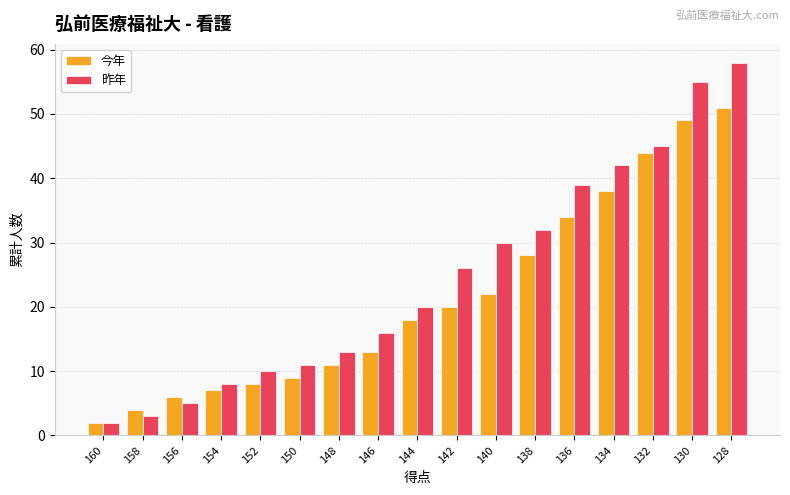

Reading left to right, what are all the values shown in this chart?

今年: 160=2	158=4	156=6	154=7	152=8	150=9	148=11	146=13	144=18	142=20	140=22	138=28	136=34	134=38	132=44	130=49	128=51
昨年: 160=2	158=3	156=5	154=8	152=10	150=11	148=13	146=16	144=20	142=26	140=30	138=32	136=39	134=42	132=45	130=55	128=58